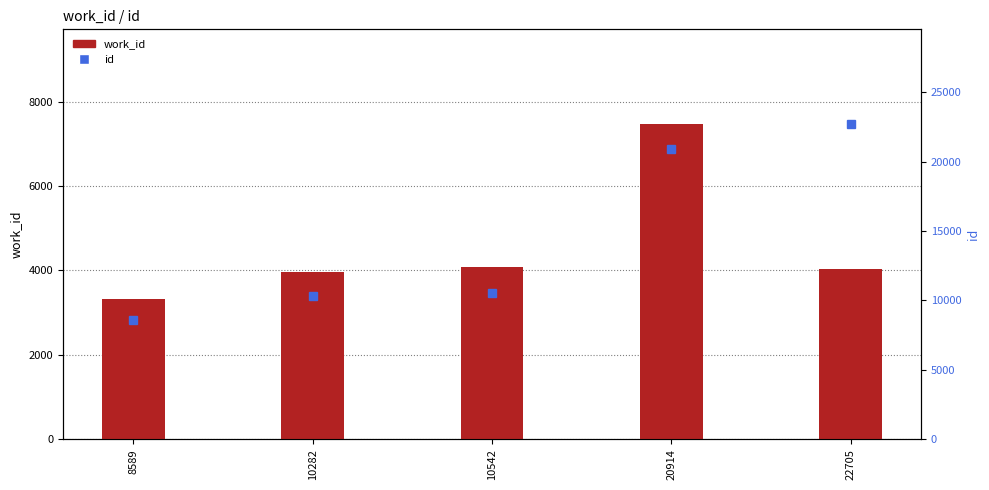

Reading right to left, extract all data points from this chart.

work_id: 22705=4024	20914=7473	10542=4093	10282=3954	8589=3321
id: 22705=22705	20914=20914	10542=10542	10282=10282	8589=8589